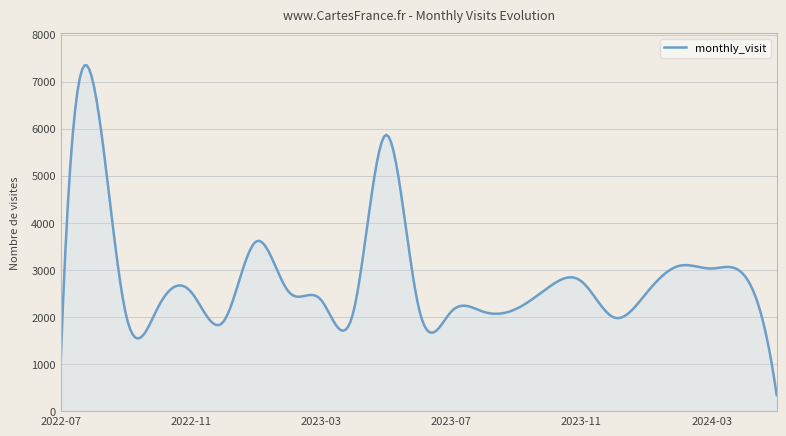

What is the minimum value shown in the chart?

341.0